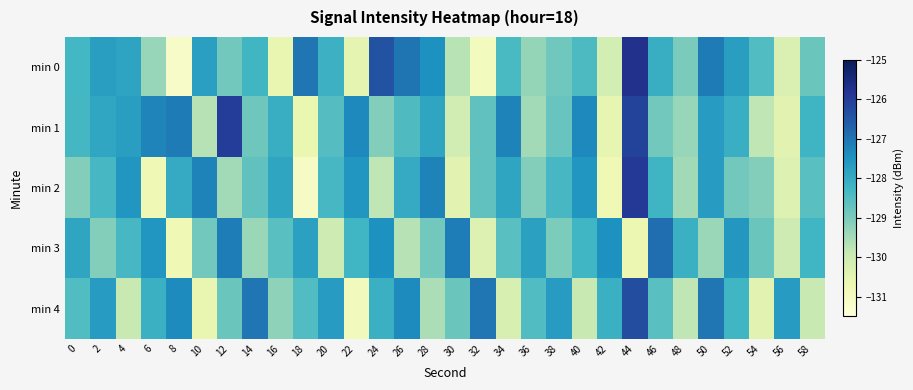

Reading left to right, list all the values displayed in this chart.

min 0: 0=-128.3	2=-127.7	4=-127.9	6=-129.3	8=-131.1	10=-127.8	12=-128.9	14=-128.3	16=-130.6	18=-127.0	20=-128.2	22=-130.5	24=-126.4	26=-127.0	28=-127.4	30=-129.7	32=-130.9	34=-128.4	36=-129.3	38=-128.9	40=-128.4	42=-130.1	44=-125.7	46=-128.1	48=-129.0	50=-127.1	52=-127.7	54=-128.5	56=-130.3	58=-128.8
min 1: 0=-128.3	2=-127.9	4=-127.7	6=-127.2	8=-127.1	10=-129.7	12=-126.0	14=-128.9	16=-128.1	18=-130.6	20=-128.5	22=-127.3	24=-129.1	26=-128.4	28=-127.9	30=-130.1	32=-128.7	34=-127.2	36=-129.4	38=-128.8	40=-127.3	42=-130.6	44=-126.1	46=-128.9	48=-129.3	50=-127.7	52=-128.1	54=-129.8	56=-130.4	58=-128.2
min 2: 0=-129.1	2=-128.3	4=-127.6	6=-130.8	8=-128.0	10=-127.2	12=-129.4	14=-128.7	16=-127.9	18=-131.1	20=-128.3	22=-127.6	24=-129.8	26=-128.0	28=-127.2	30=-130.4	32=-128.7	34=-127.9	36=-129.1	38=-128.3	40=-127.6	42=-130.8	44=-125.9	46=-128.2	48=-129.4	50=-127.7	52=-128.9	54=-129.1	56=-130.3	58=-128.6
min 3: 0=-127.9	2=-129.1	4=-128.3	6=-127.6	8=-130.8	10=-128.9	12=-127.1	14=-129.3	16=-128.6	18=-127.8	20=-130.0	22=-128.2	24=-127.5	26=-129.7	28=-128.9	30=-127.1	32=-130.3	34=-128.6	36=-127.8	38=-129.0	40=-128.2	42=-127.5	44=-130.7	46=-126.9	48=-128.1	50=-129.3	52=-127.6	54=-128.8	56=-130.0	58=-128.2
min 4: 0=-128.5	2=-127.7	4=-129.9	6=-128.1	8=-127.3	10=-130.6	12=-128.8	14=-127.0	16=-129.2	18=-128.5	20=-127.7	22=-130.9	24=-128.1	26=-127.3	28=-129.6	30=-128.8	32=-127.0	34=-130.2	36=-128.5	38=-127.7	40=-129.9	42=-128.1	44=-126.3	46=-128.6	48=-129.8	50=-127.0	52=-128.2	54=-130.5	56=-127.7	58=-129.9